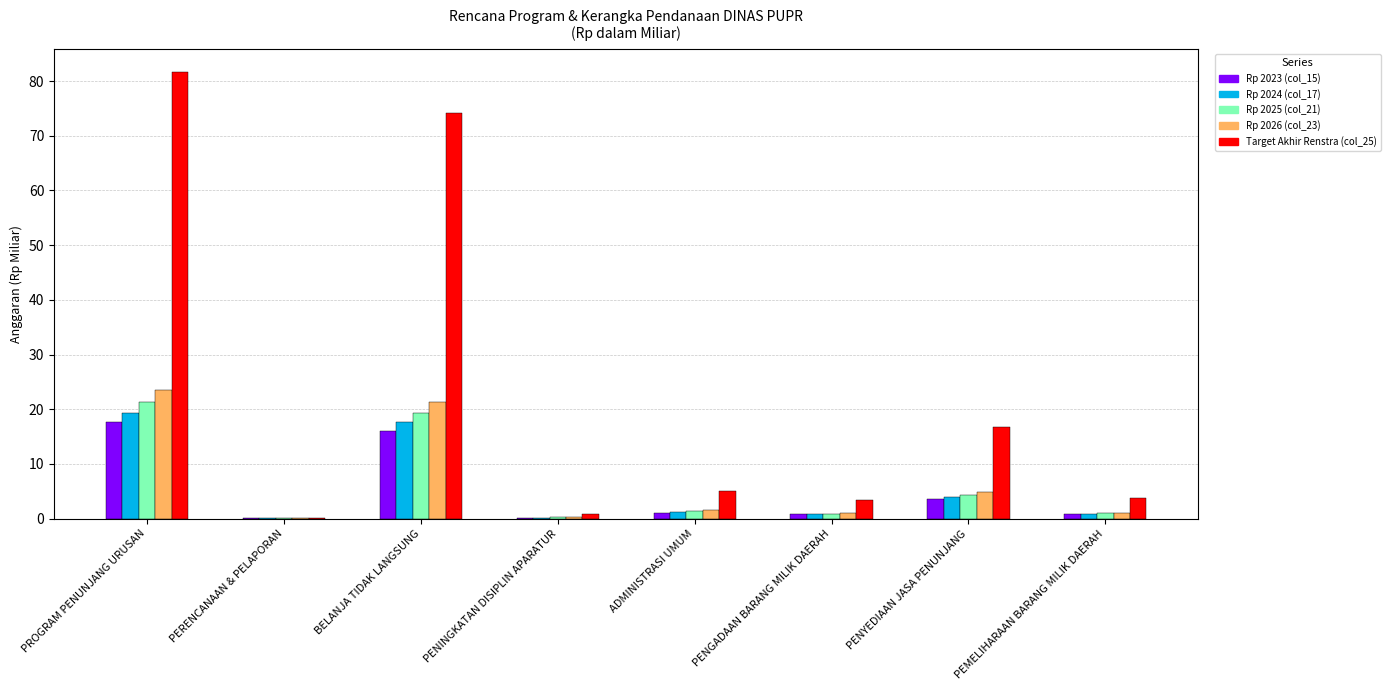

True or false: Rp 2025 (col_21) has a value of 11.9 at BELANJA TIDAK LANGSUNG.

False